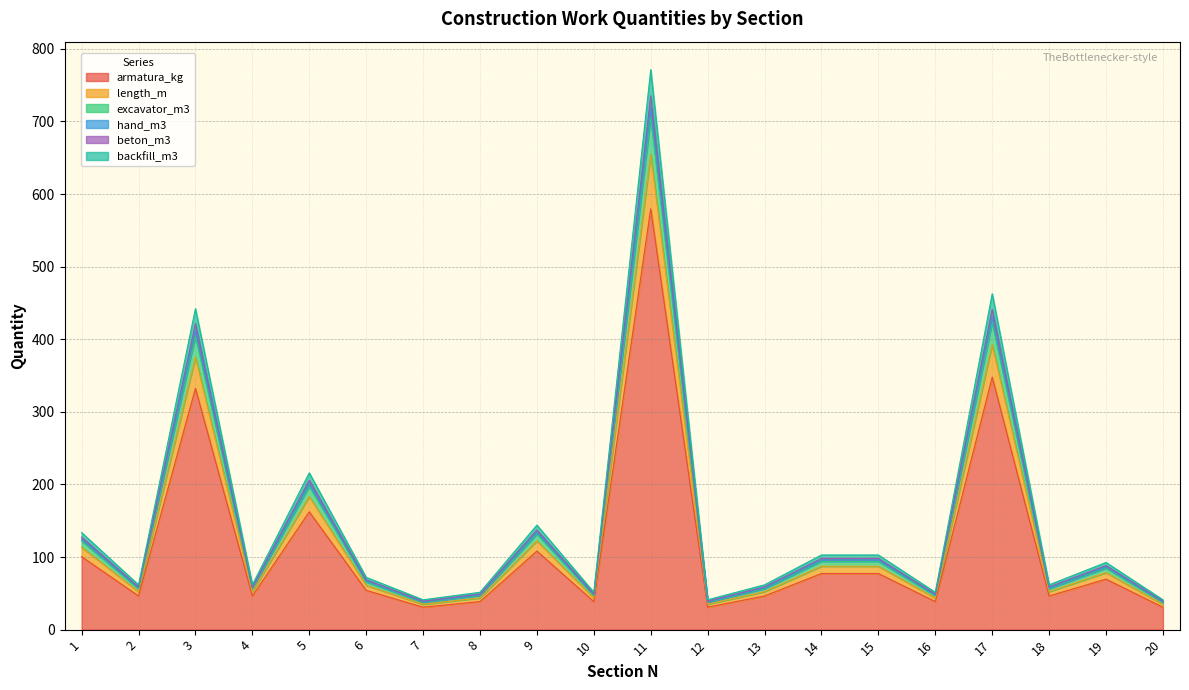

How many distinct data groups are displayed?

6